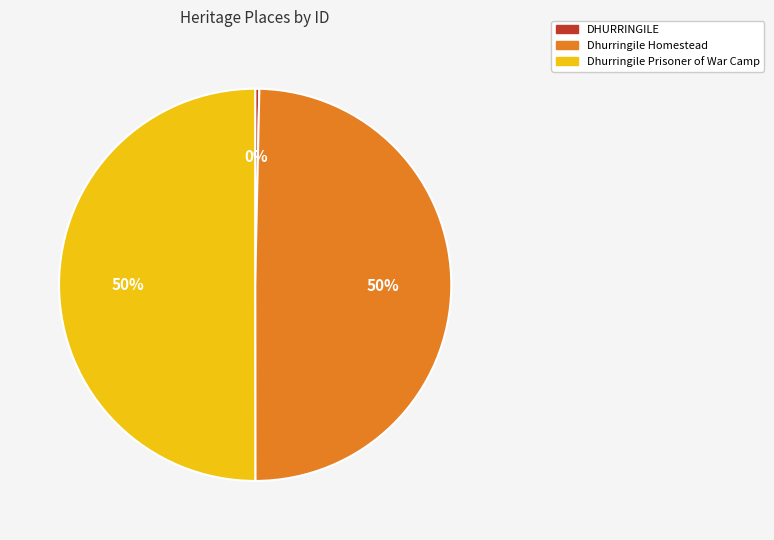

To the nearest percent, what is the difference between the largest and smallest slice percentages?

50%